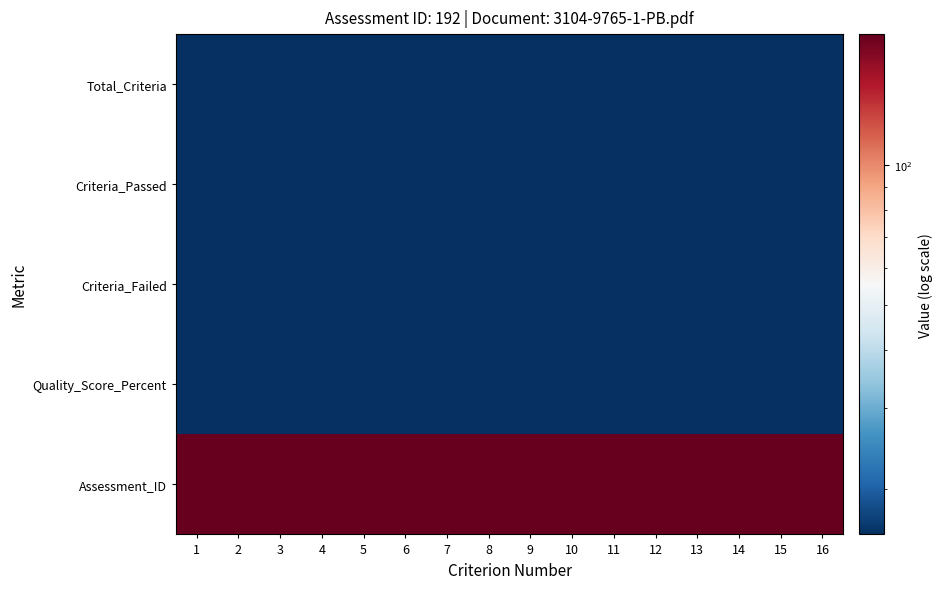

What is the spread (max minus min) of values at 6?

192.0